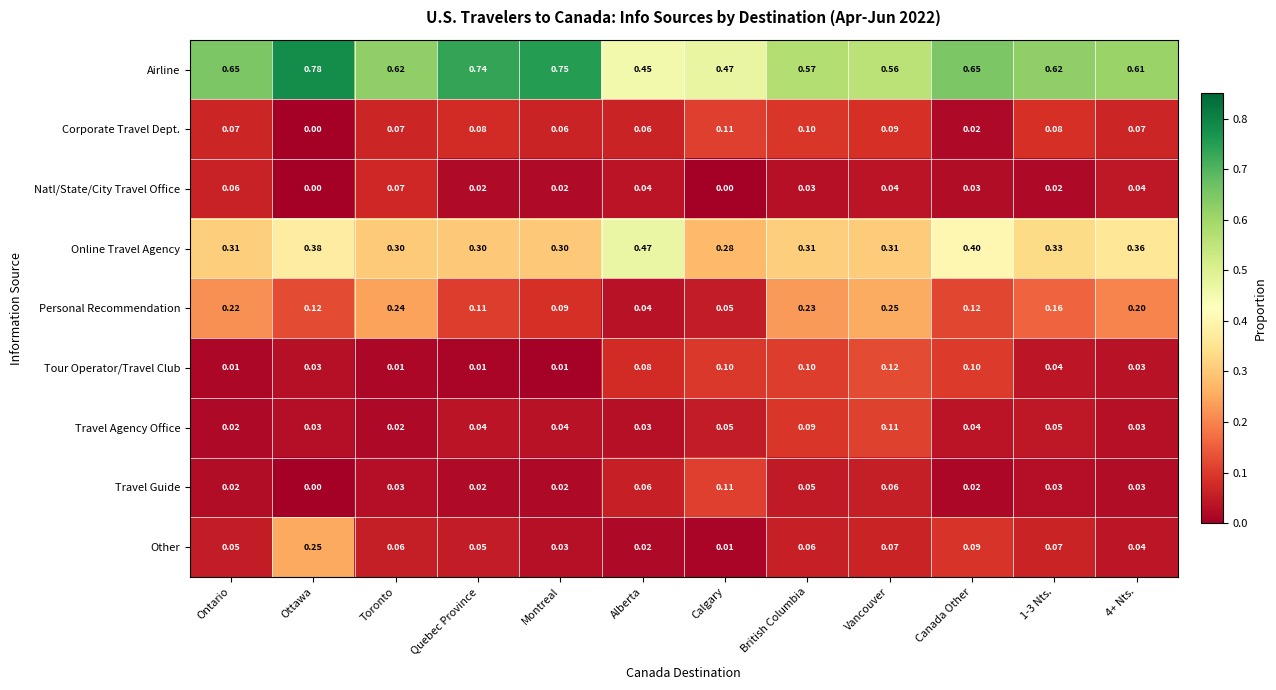

Which series has the largest total across all categories?

Airline